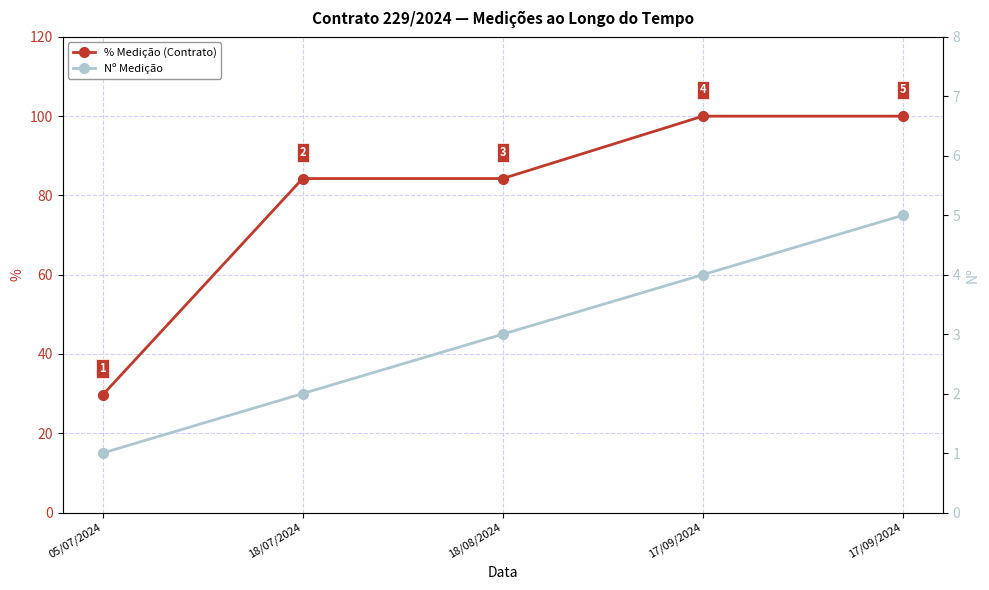

What is the value of the % Medição (Contrato) point at the 1st from the left?

29.6